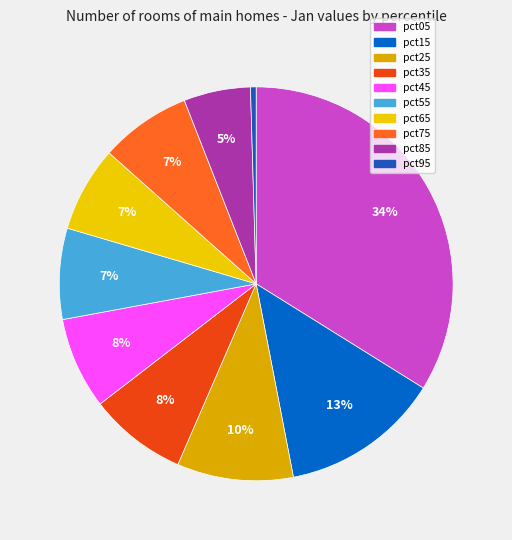

The pct65 slice represents 1% of the pie. True or false?

False